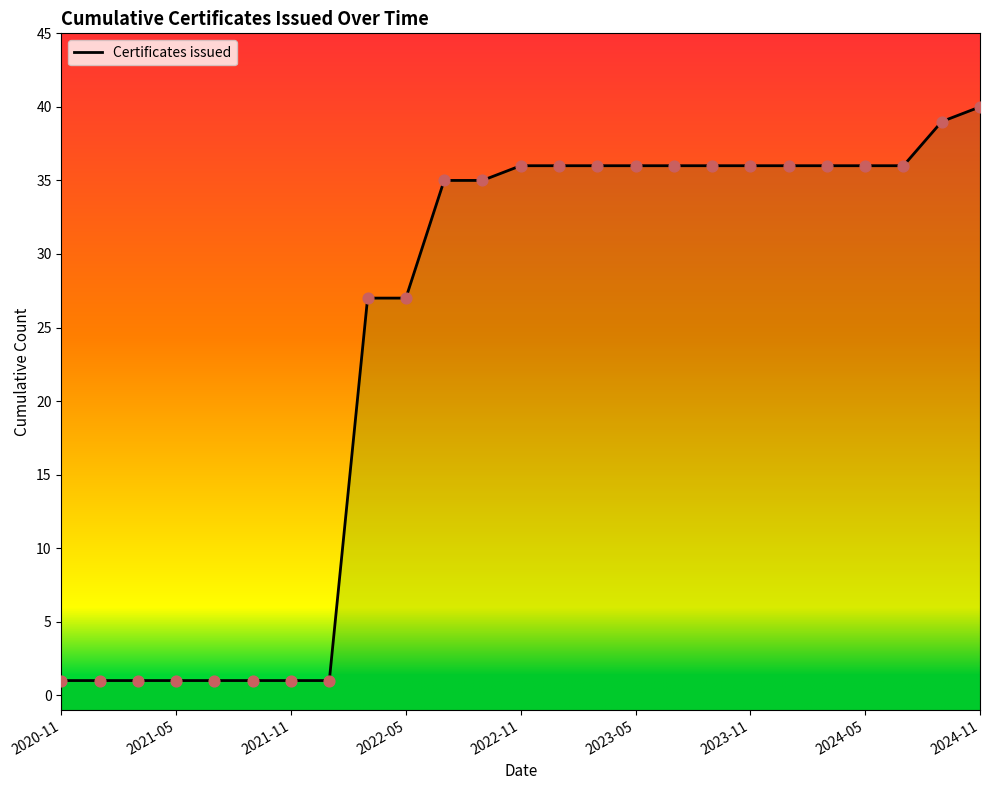

What is the ratio of the value at 22 to the value at 20?

1.0